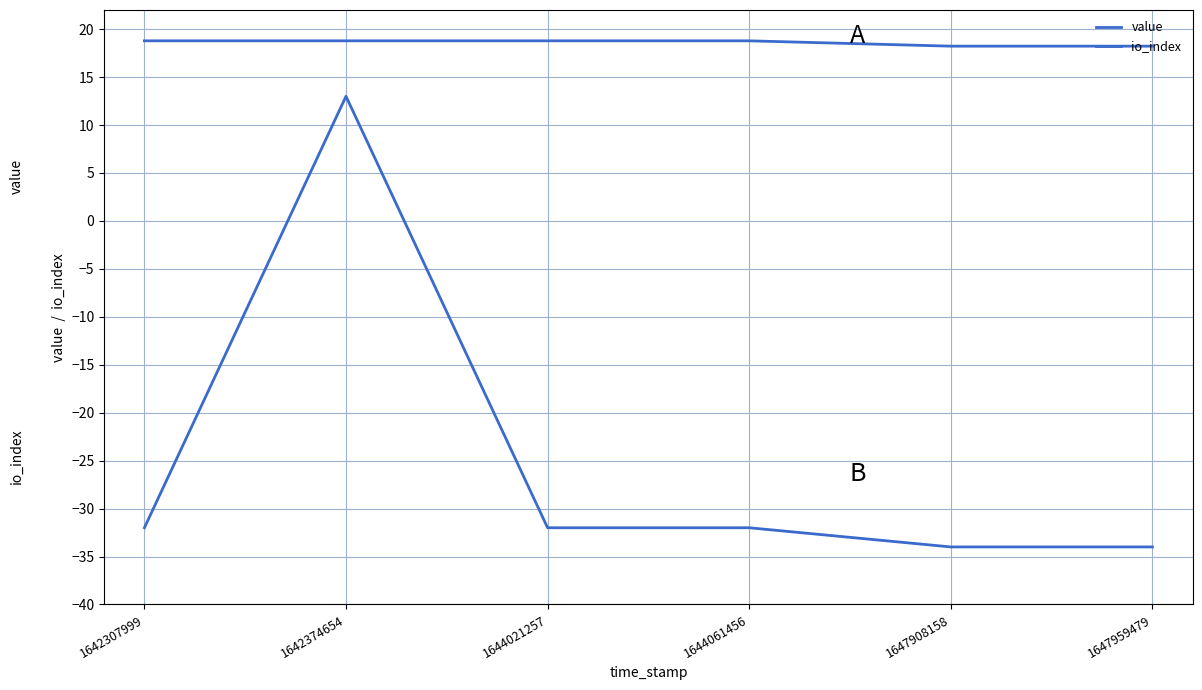

Between 1647959479 and 1644021257, which is larger?

1644021257